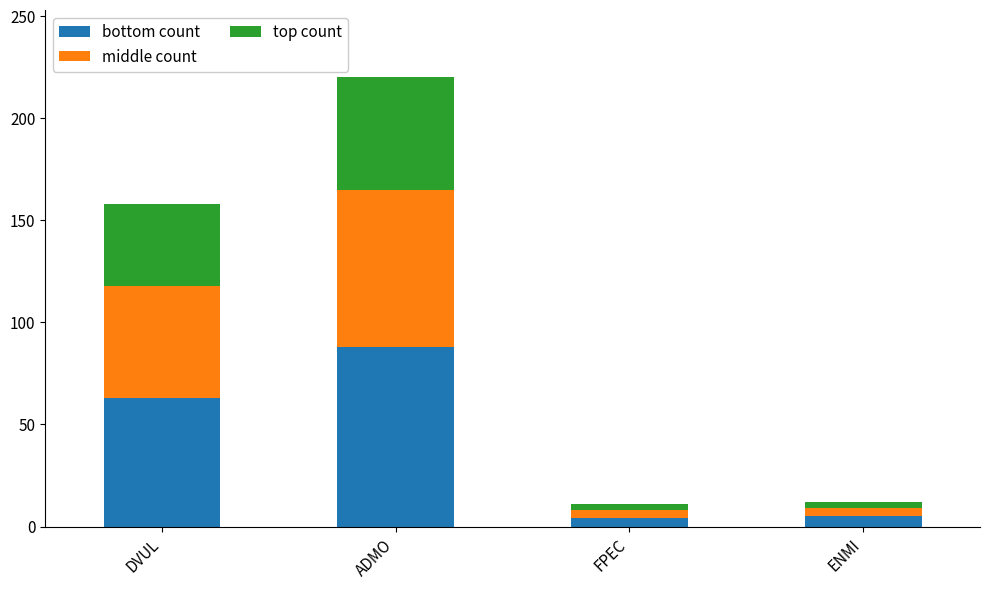

How many bars are there in total?

4